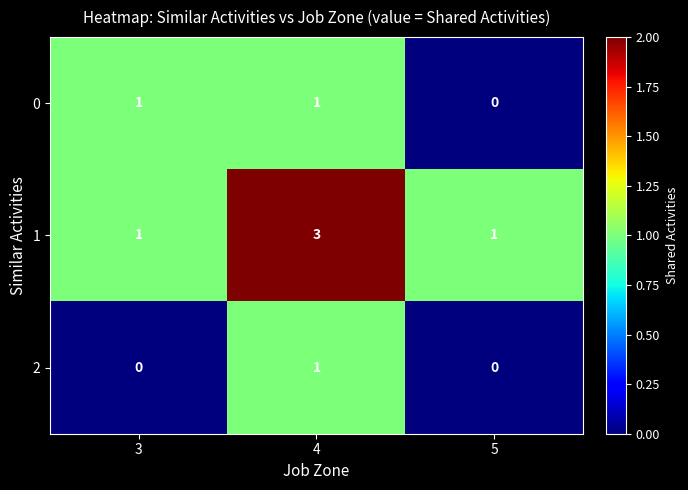

List the series in order of their overall mean, highest first.

1, 0, 2